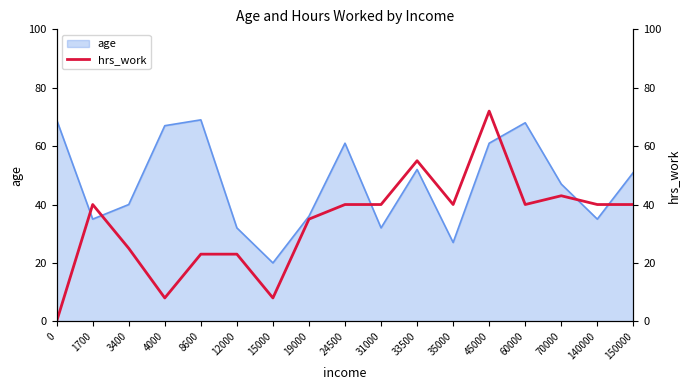

Is it true that age equals 22 at 3400?

False